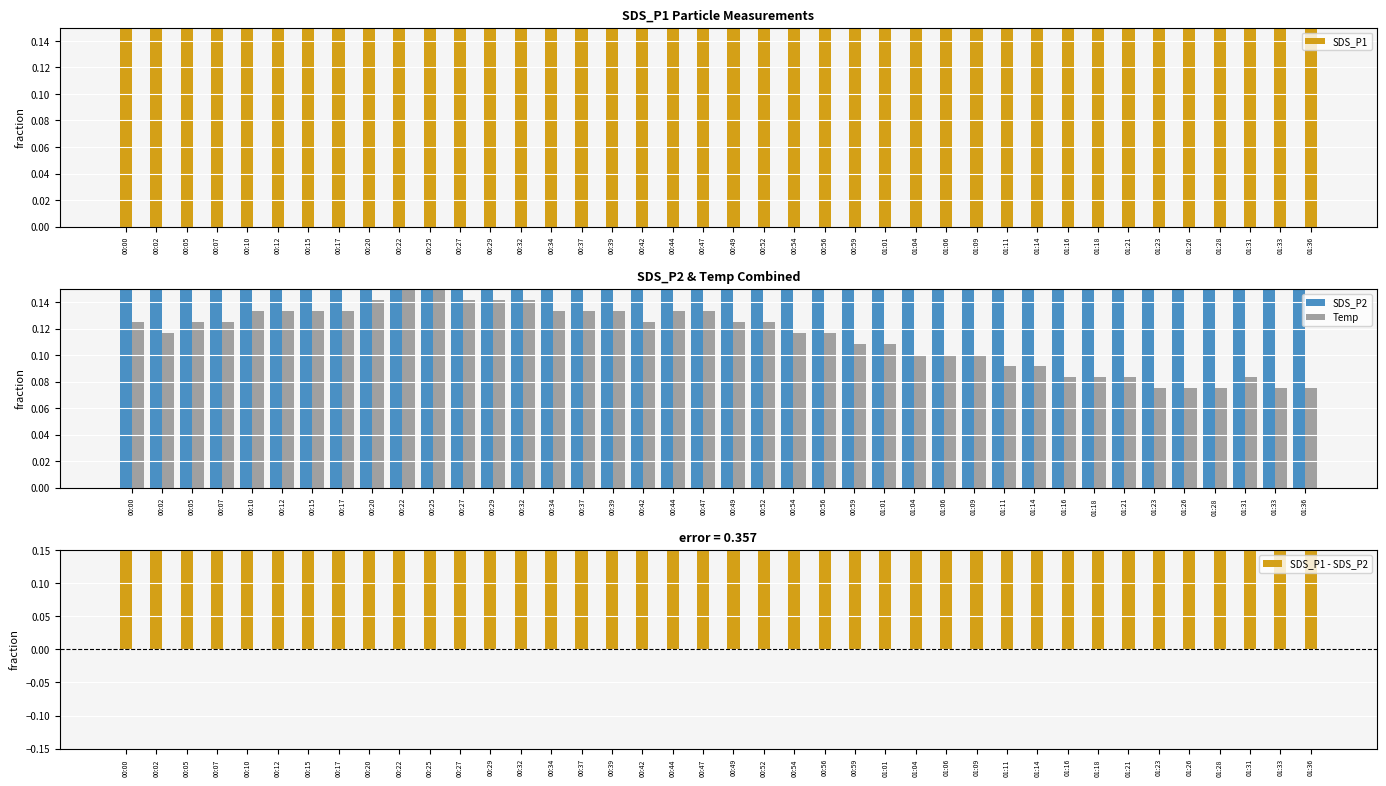

Read the SDS_P2 value at 00:00.

0.5